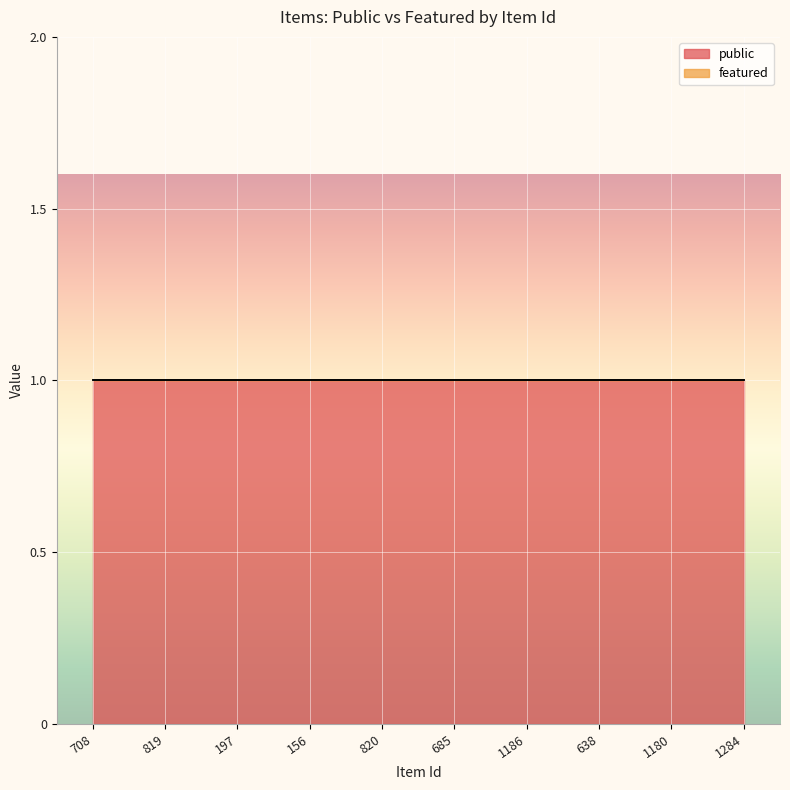

Rank the series at 819 from highest to lowest value.

public, featured